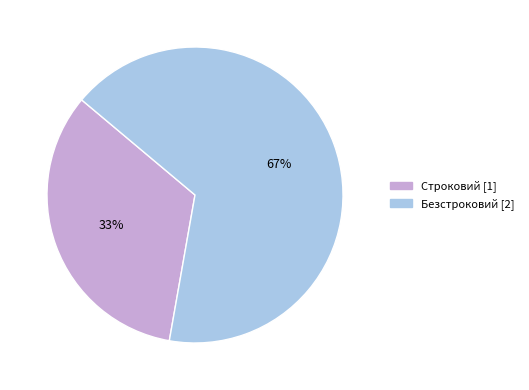

The Строковий slice represents 33% of the pie. True or false?

True